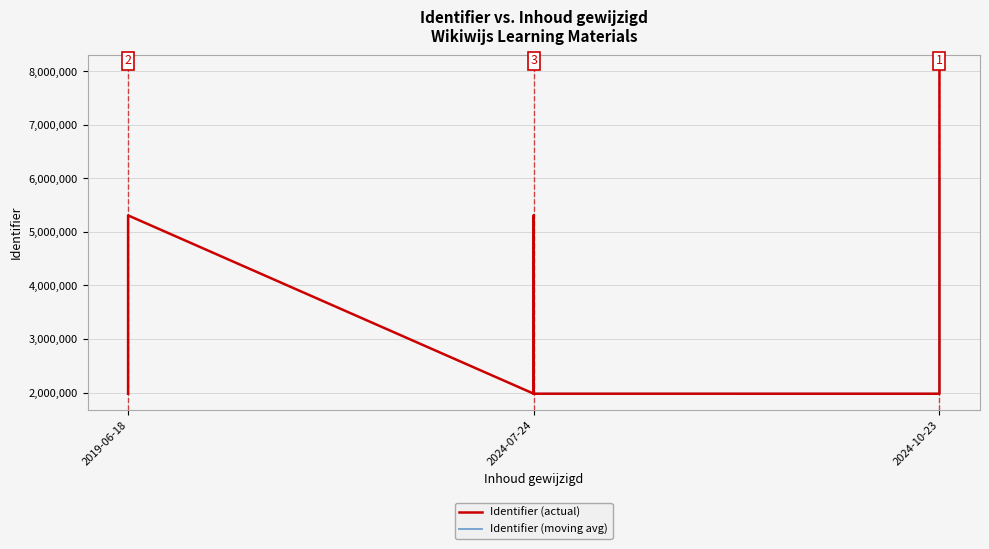

What is the ratio of the value at 2024-10-23 to the value at 2024-07-24?

4.0